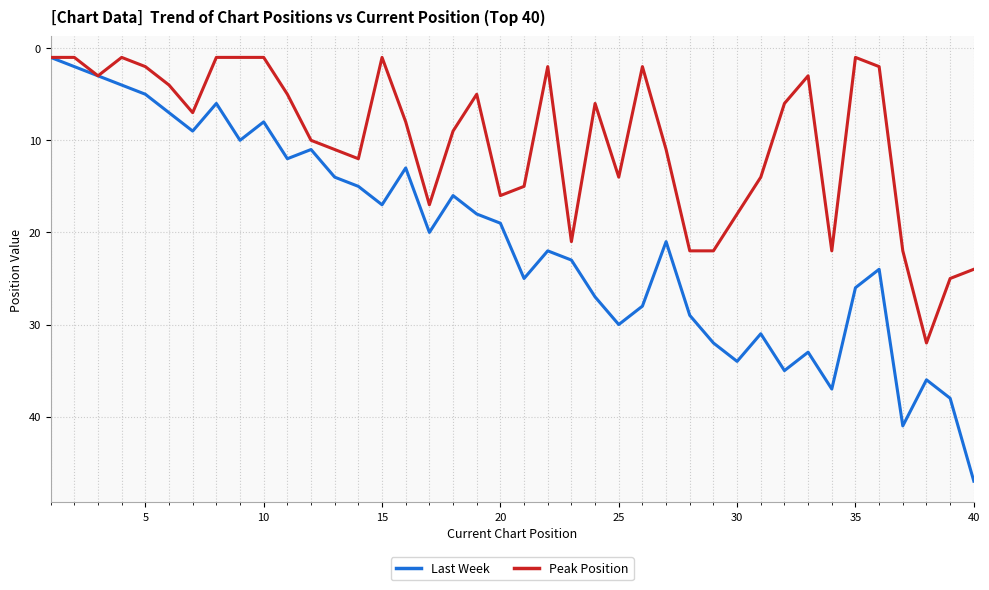

Which series has the largest total across all categories?

Last Week